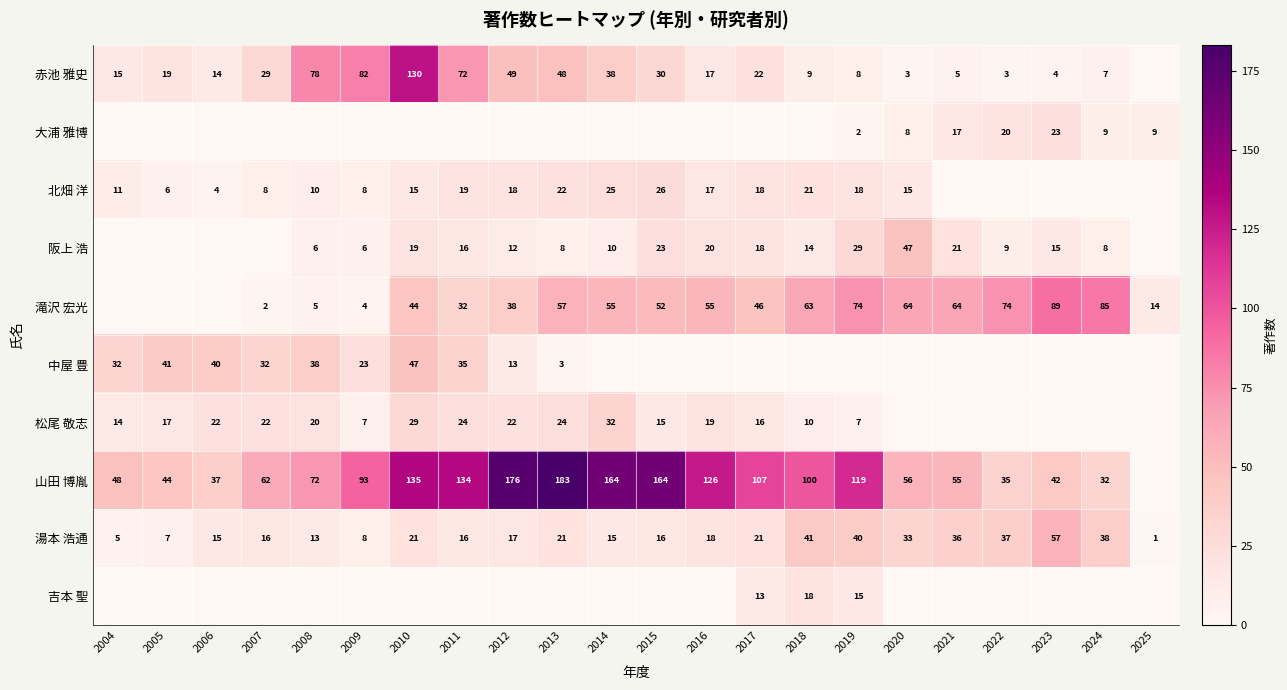

At which category is the sum across all series the highest?

2010